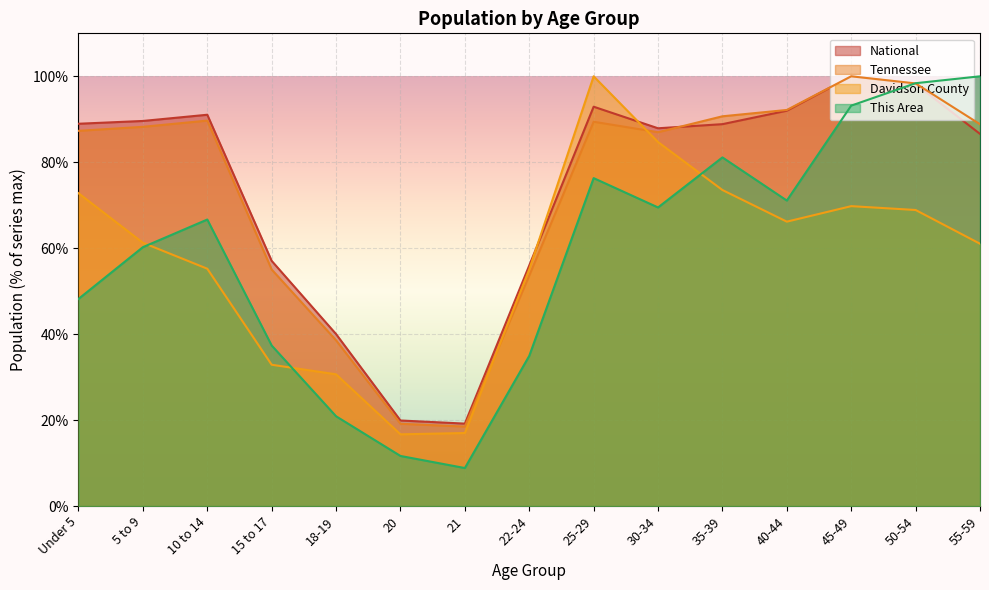

How many interior local valleys does the This Area series have?

3